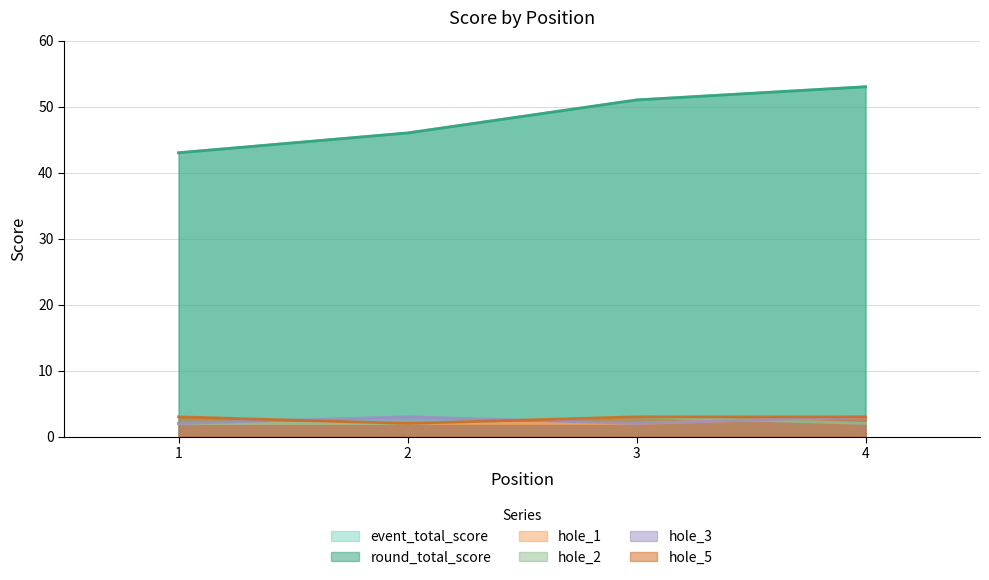

What is the difference between the maximum and minimum values in the hole_5 series?

1